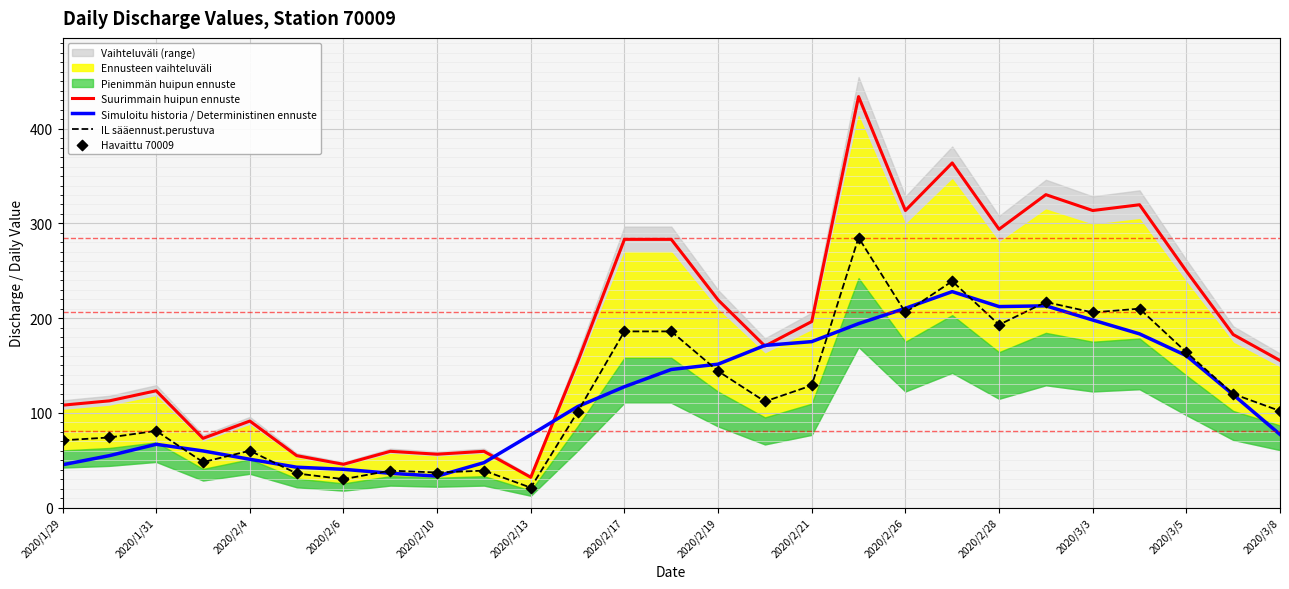

At how many categories does at least one series exceed 351?

2